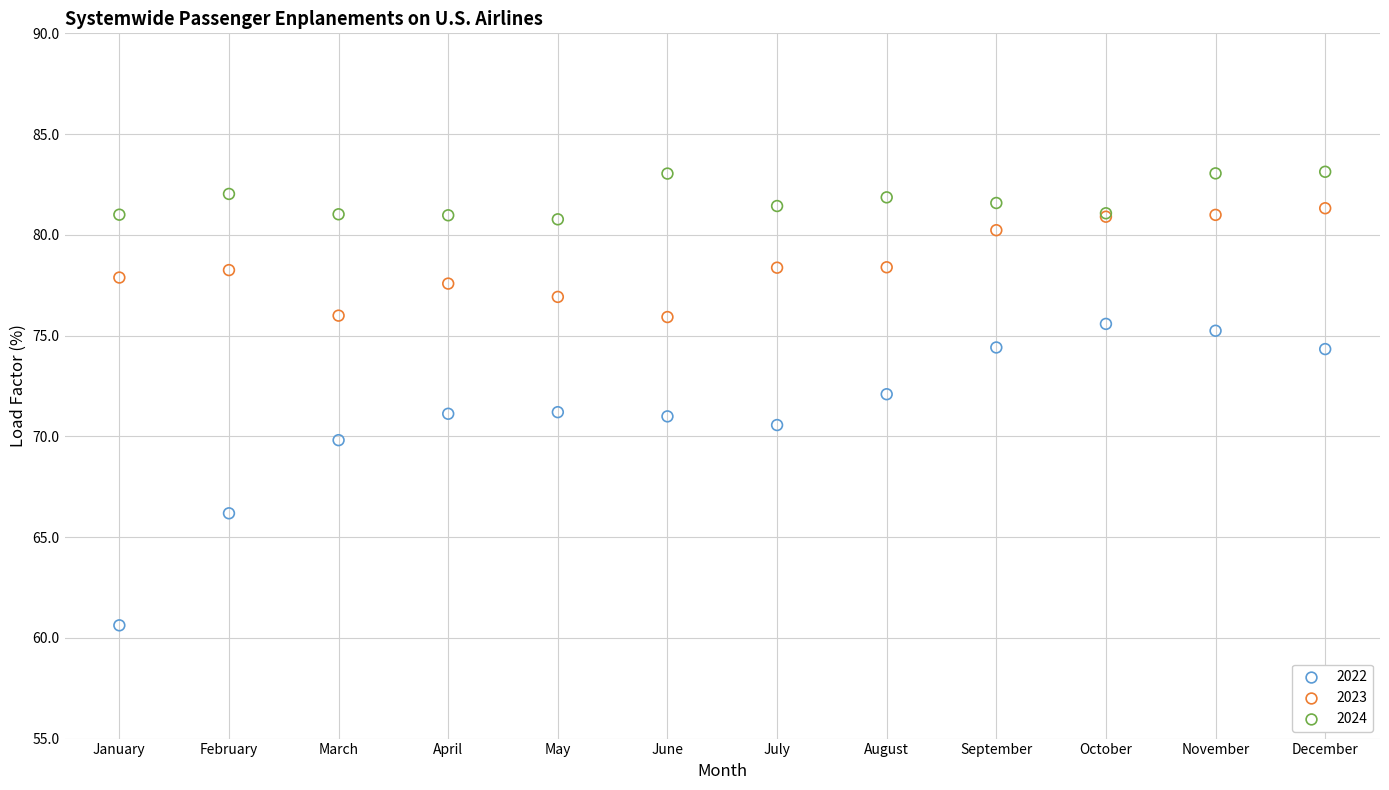

Which series reaches the minimum Y coordinate?

2022